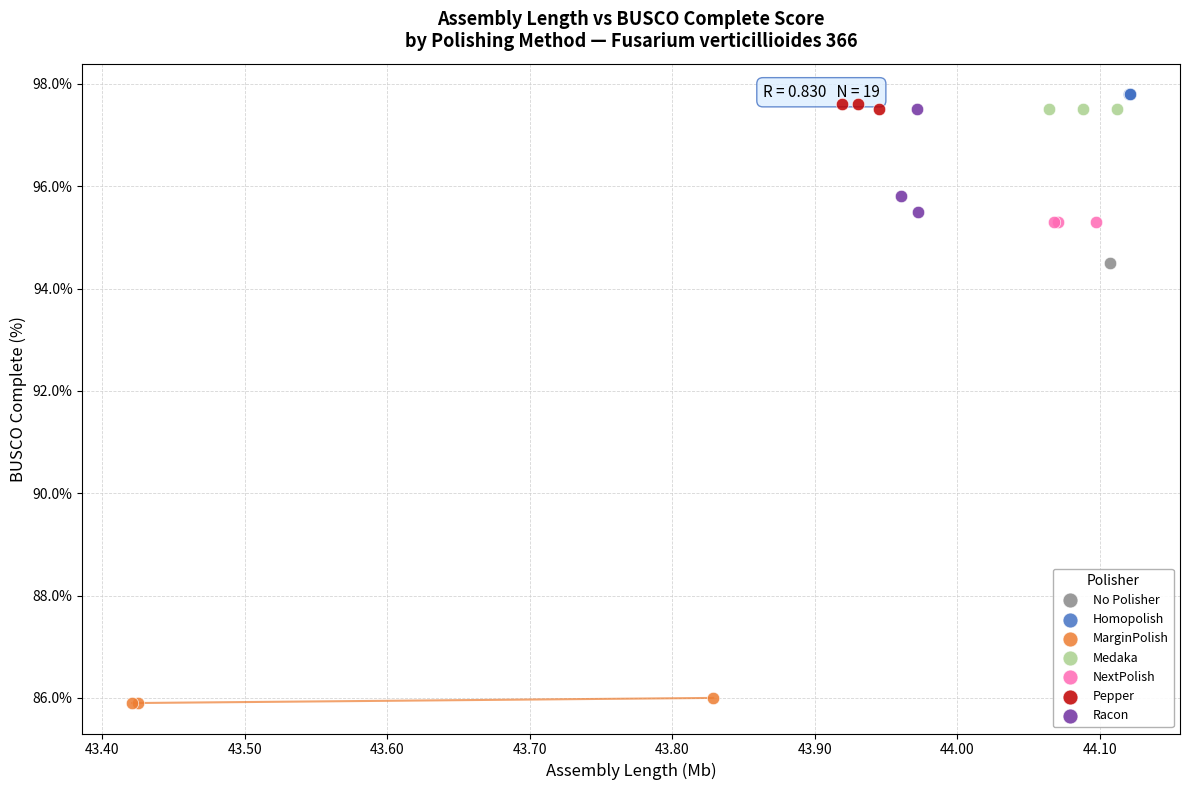

Which series reaches the maximum Y coordinate?

Homopolish